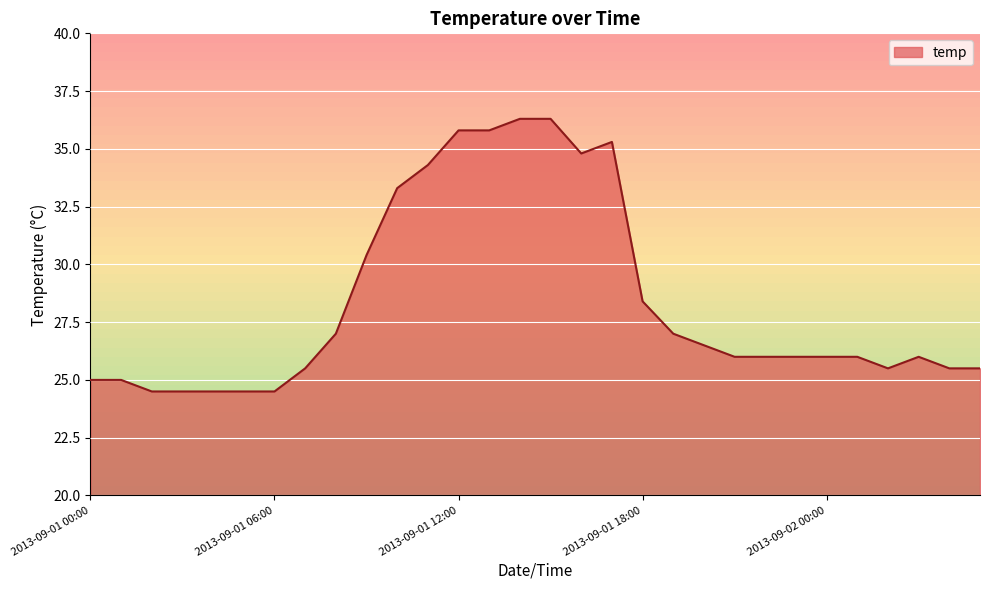

What is the smallest value displayed?

24.5